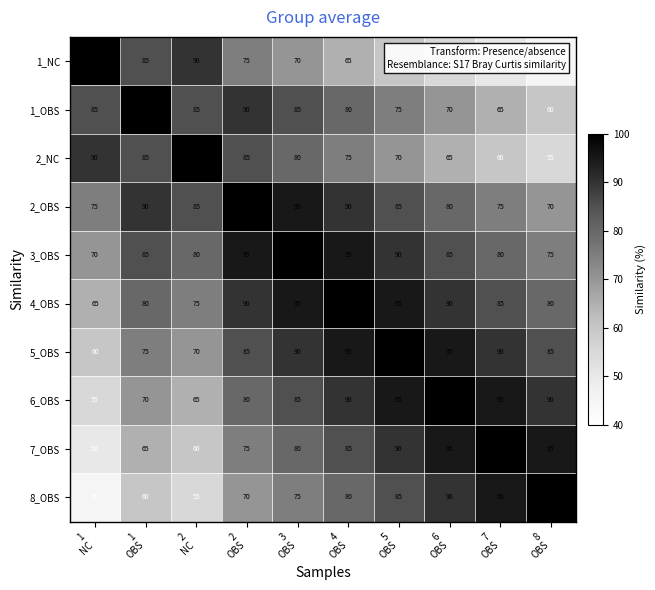

At how many categories does at least one series exceed 62?

10